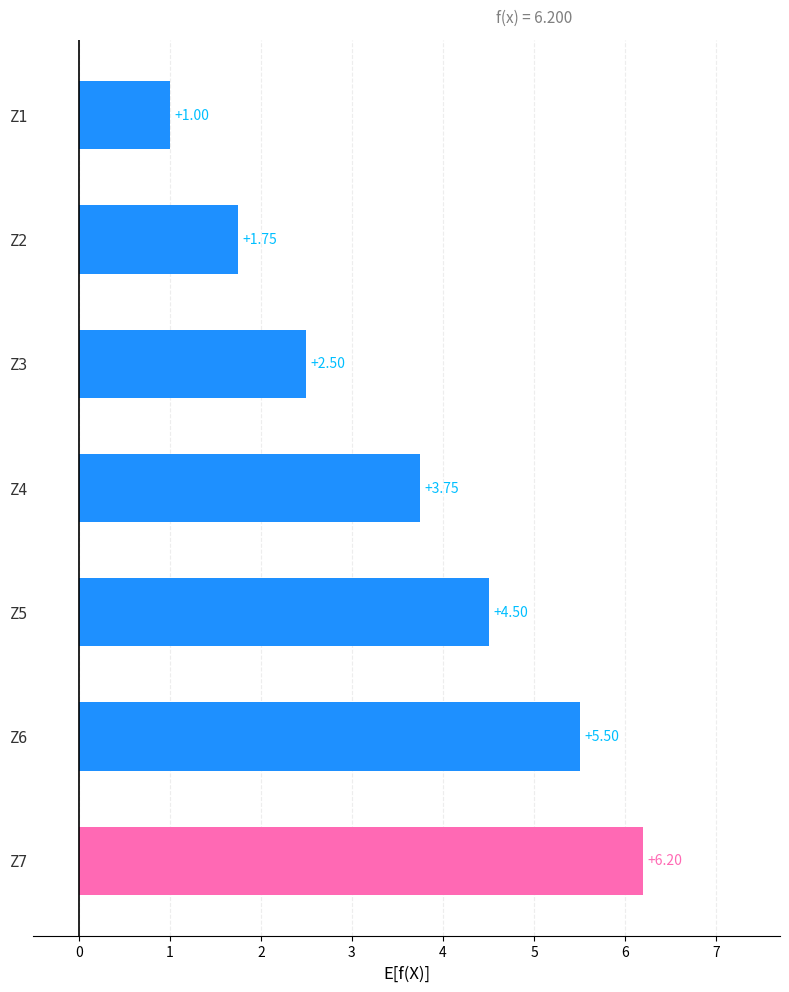

Which has a higher value, Z5 or Z3?

Z5